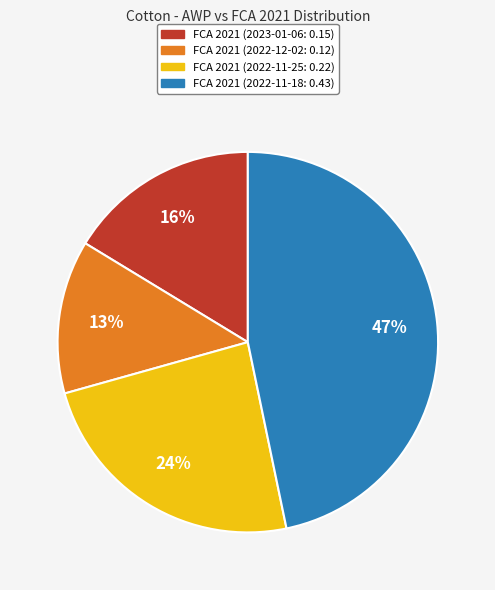

Is there a majority slice in this chart?

No